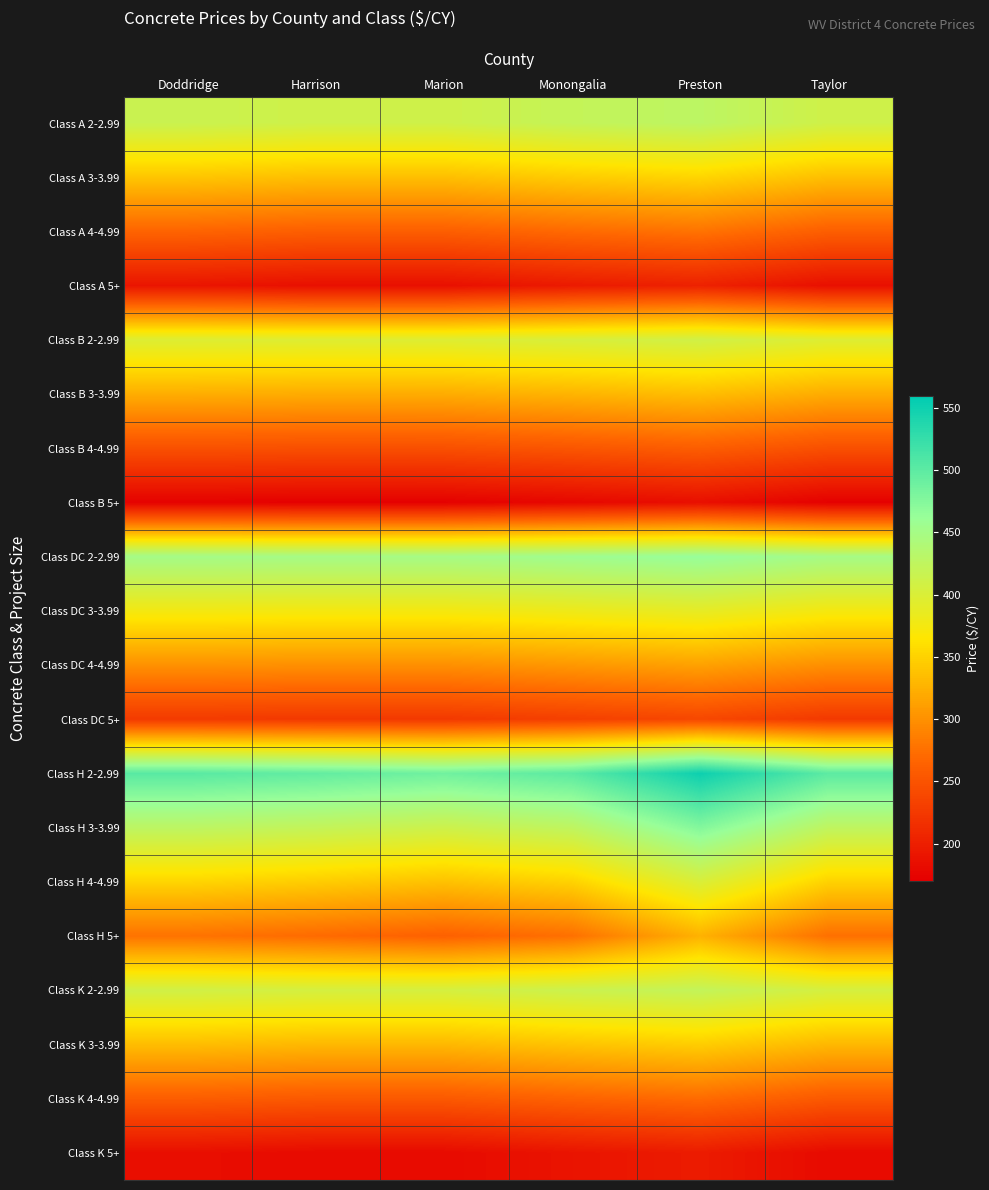

Reading left to right, transcribe all the data shown in this chart.

Class A 2-2.99: Doddridge=415.8	Harrison=410.8	Marion=410.8	Monongalia=420.8	Preston=428.0	Taylor=410.8
Class A 3-3.99: Doddridge=340.8	Harrison=335.8	Marion=335.8	Monongalia=345.8	Preston=353.0	Taylor=335.8
Class A 4-4.99: Doddridge=265.8	Harrison=260.8	Marion=260.8	Monongalia=270.8	Preston=278.0	Taylor=260.8
Class A 5+: Doddridge=190.8	Harrison=185.8	Marion=185.8	Monongalia=195.8	Preston=203.0	Taylor=185.8
Class B 2-2.99: Doddridge=397.8	Harrison=396.5	Marion=396.8	Monongalia=402.8	Preston=410.0	Taylor=396.8
Class B 3-3.99: Doddridge=322.8	Harrison=321.5	Marion=321.8	Monongalia=327.8	Preston=335.0	Taylor=321.8
Class B 4-4.99: Doddridge=247.8	Harrison=246.5	Marion=246.8	Monongalia=252.8	Preston=260.0	Taylor=246.8
Class B 5+: Doddridge=172.8	Harrison=171.5	Marion=171.8	Monongalia=177.8	Preston=185.0	Taylor=171.8
Class DC 2-2.99: Doddridge=451.2	Harrison=450.0	Marion=450.0	Monongalia=456.2	Preston=463.5	Taylor=450.0
Class DC 3-3.99: Doddridge=376.2	Harrison=375.0	Marion=375.0	Monongalia=381.2	Preston=388.5	Taylor=375.0
Class DC 4-4.99: Doddridge=301.2	Harrison=300.0	Marion=300.0	Monongalia=306.2	Preston=313.5	Taylor=300.0
Class DC 5+: Doddridge=226.2	Harrison=225.0	Marion=225.0	Monongalia=231.2	Preston=238.5	Taylor=225.0
Class H 2-2.99: Doddridge=502.8	Harrison=496.5	Marion=487.8	Monongalia=500.8	Preston=551.0	Taylor=500.5
Class H 3-3.99: Doddridge=427.8	Harrison=421.5	Marion=412.8	Monongalia=425.8	Preston=476.0	Taylor=425.5
Class H 4-4.99: Doddridge=352.8	Harrison=346.5	Marion=337.8	Monongalia=350.8	Preston=401.0	Taylor=350.5
Class H 5+: Doddridge=277.8	Harrison=271.5	Marion=262.8	Monongalia=275.8	Preston=326.0	Taylor=275.5
Class K 2-2.99: Doddridge=409.8	Harrison=405.8	Marion=405.8	Monongalia=414.8	Preston=422.0	Taylor=405.8
Class K 3-3.99: Doddridge=334.8	Harrison=330.8	Marion=330.8	Monongalia=339.8	Preston=347.0	Taylor=330.8
Class K 4-4.99: Doddridge=259.8	Harrison=255.8	Marion=255.8	Monongalia=264.8	Preston=272.0	Taylor=255.8
Class K 5+: Doddridge=184.8	Harrison=180.8	Marion=180.8	Monongalia=189.8	Preston=197.0	Taylor=180.8